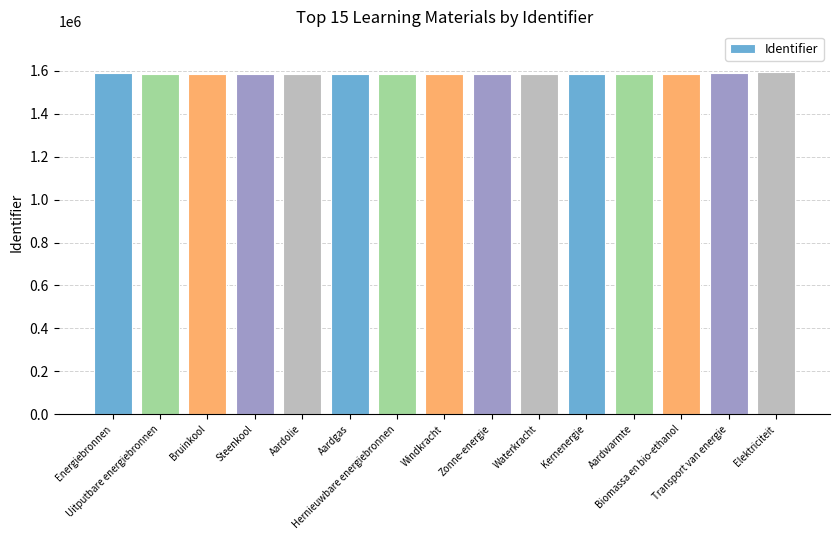

True or false: the data shows 1586416 at Steenkool.

True